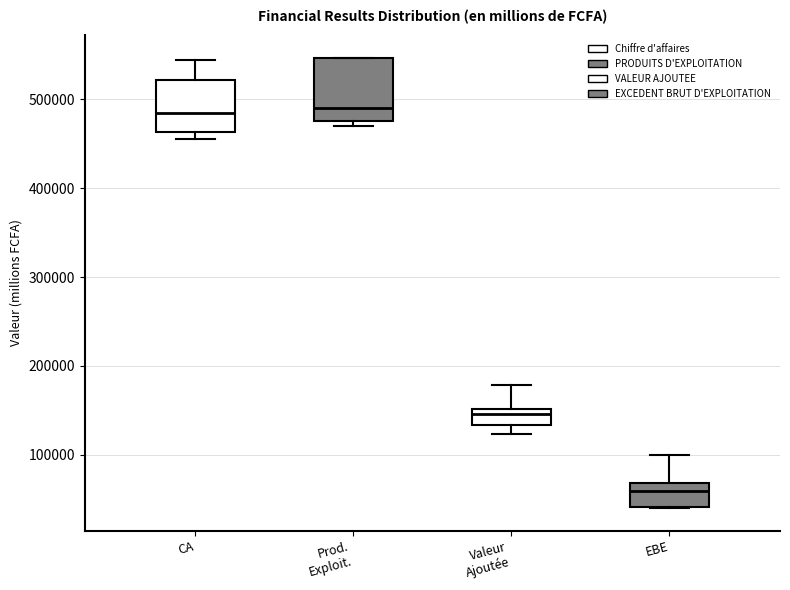

Where is the lower edge of the box for CA on the y-axis? The values are not printed on the chart, so give them approximately, as read against the axis.

460000